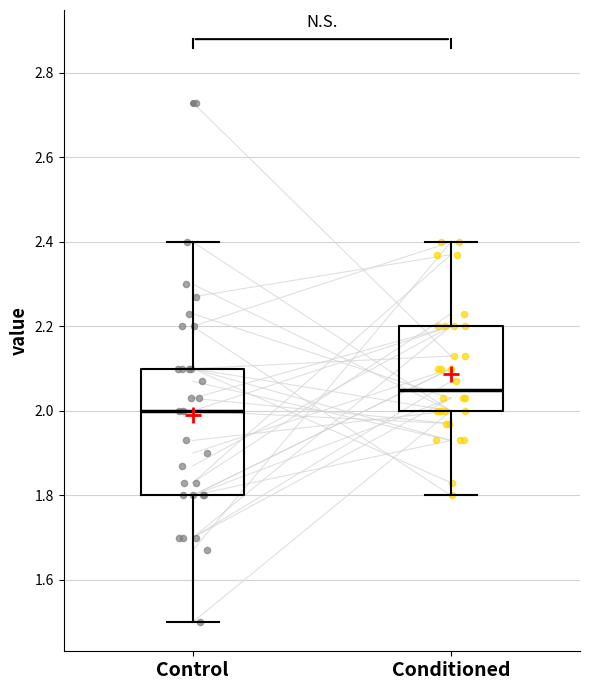

Which box is the tallest, from its lower edge to its upper edge?

Control